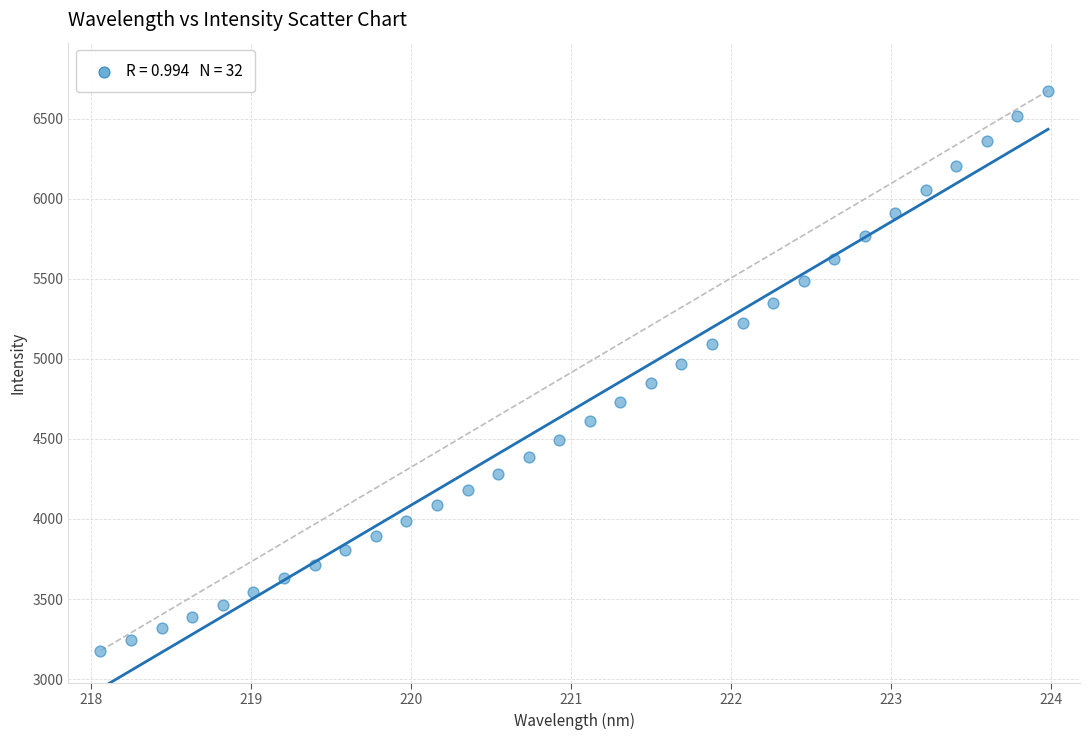

What is the range of Y values (max minus min)?

3499.3